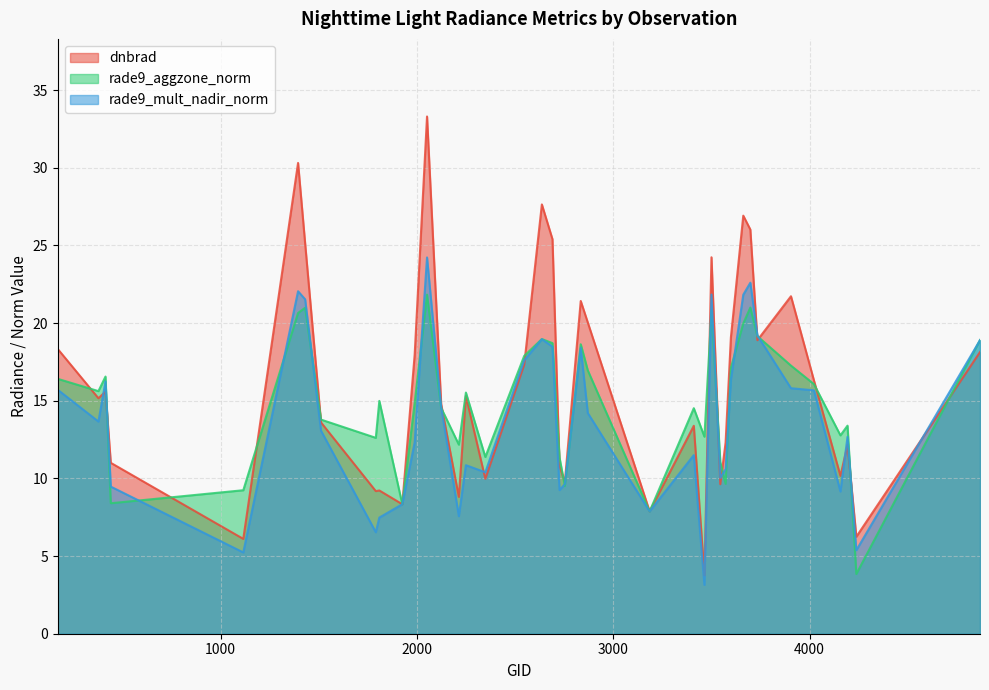

Reading left to right, list all the values displayed in this chart.

dnbrad: 18.3	15.2	15.6	11.0	6.1	30.3	25.1	13.6	9.2	9.2	8.3	18.0	33.3	14.8	8.8	15.3	10.0	17.3	27.6	25.4	10.8	9.8	21.4	20.0	7.9	13.4	3.8	24.2	9.6	12.3	19.1	26.9	26.0	18.9	21.7	16.3	10.2	12.2	6.2	18.1
rade9_aggzone_norm: 16.4	15.6	16.6	8.4	9.2	20.6	21.0	13.8	12.6	15.0	8.3	14.9	21.8	14.5	12.2	15.5	11.4	17.9	19.0	18.7	11.3	9.5	18.6	17.0	7.9	14.5	12.7	20.8	11.1	9.6	17.1	20.0	21.0	19.2	17.3	16.1	12.8	13.4	3.8	18.9
rade9_mult_nadir_norm: 15.7	13.7	16.2	9.5	5.2	22.0	21.5	13.1	6.5	7.5	8.3	12.3	24.2	14.6	7.6	10.9	10.4	17.6	19.0	18.5	9.2	9.6	18.4	14.2	7.9	11.5	3.1	21.8	10.0	10.6	16.4	21.8	22.6	19.2	15.8	15.7	9.2	12.7	5.4	18.9